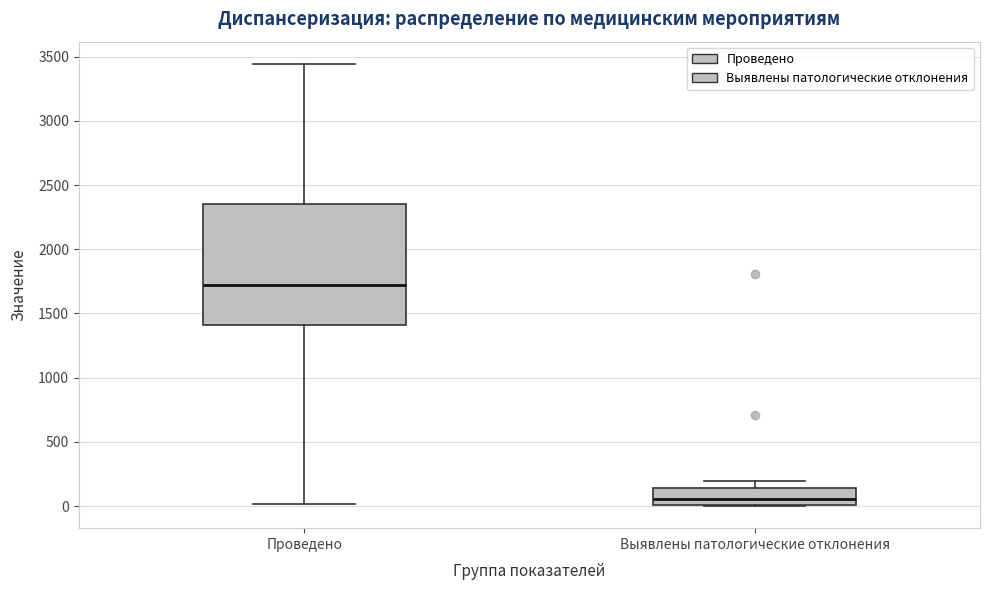

Which box has the lowest median line?

Выявлены патологические отклонения